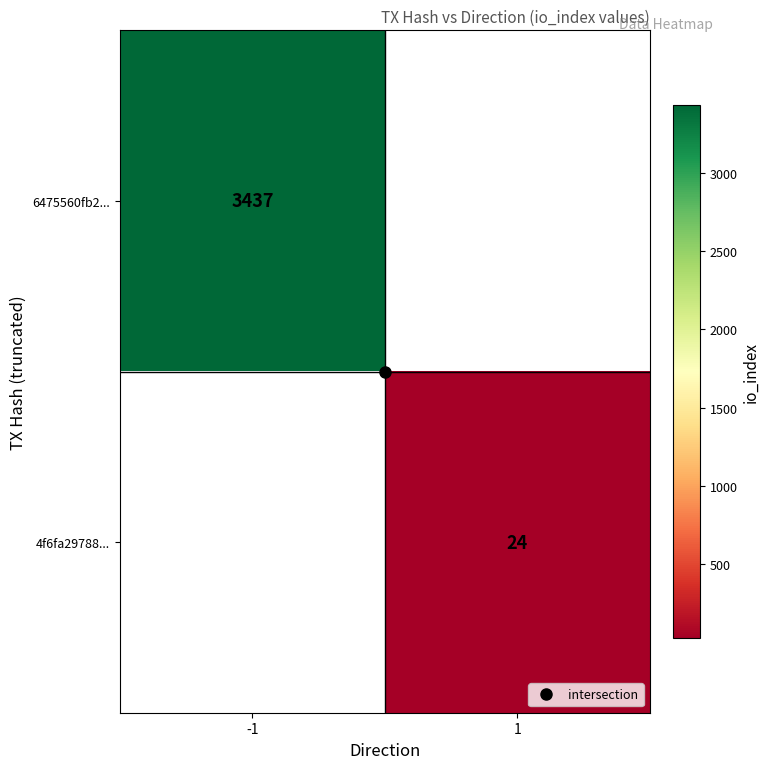

At which label does 4f6fa29788... reach its minimum?

-1